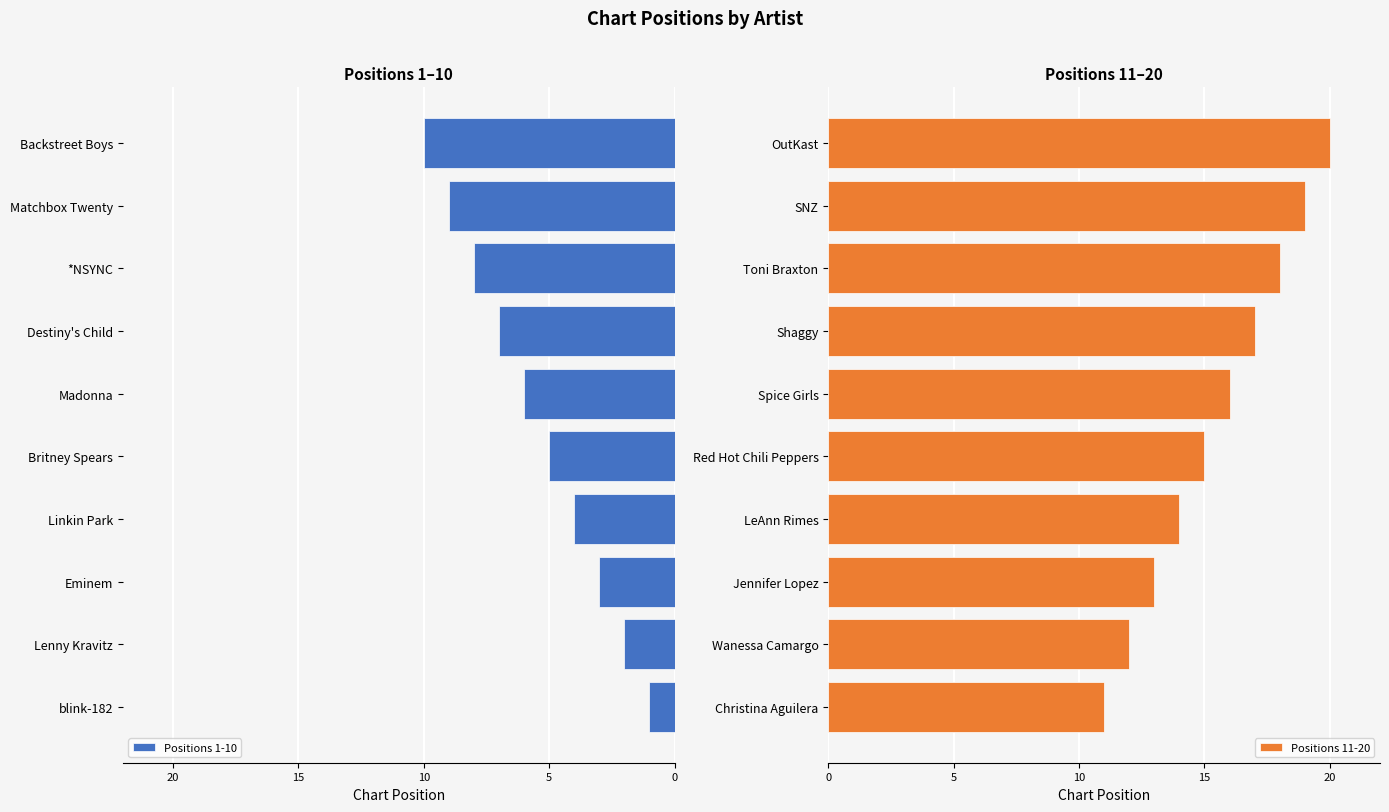

The value of Positions 11-20 at Red Hot Chili Peppers is 21. True or false?

False